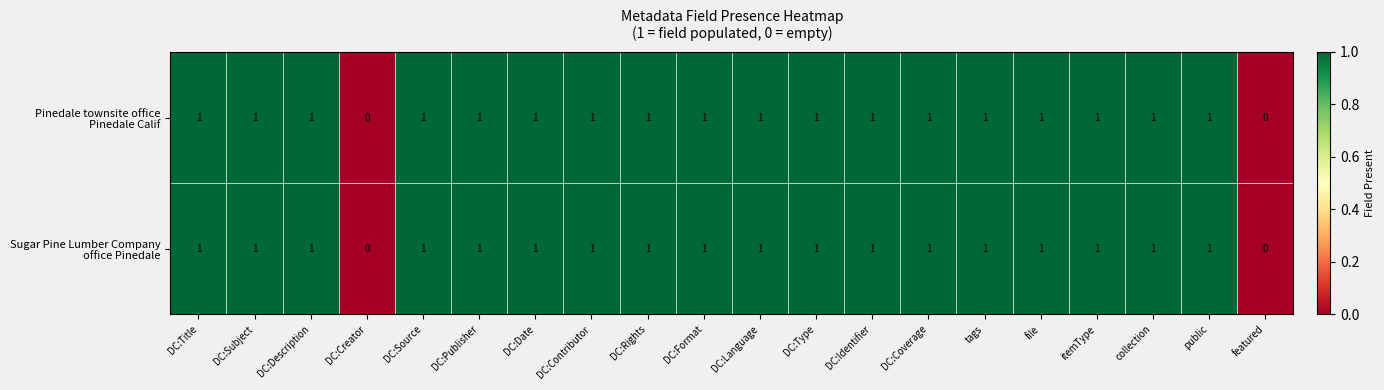

How many categories are shown in the chart?

20